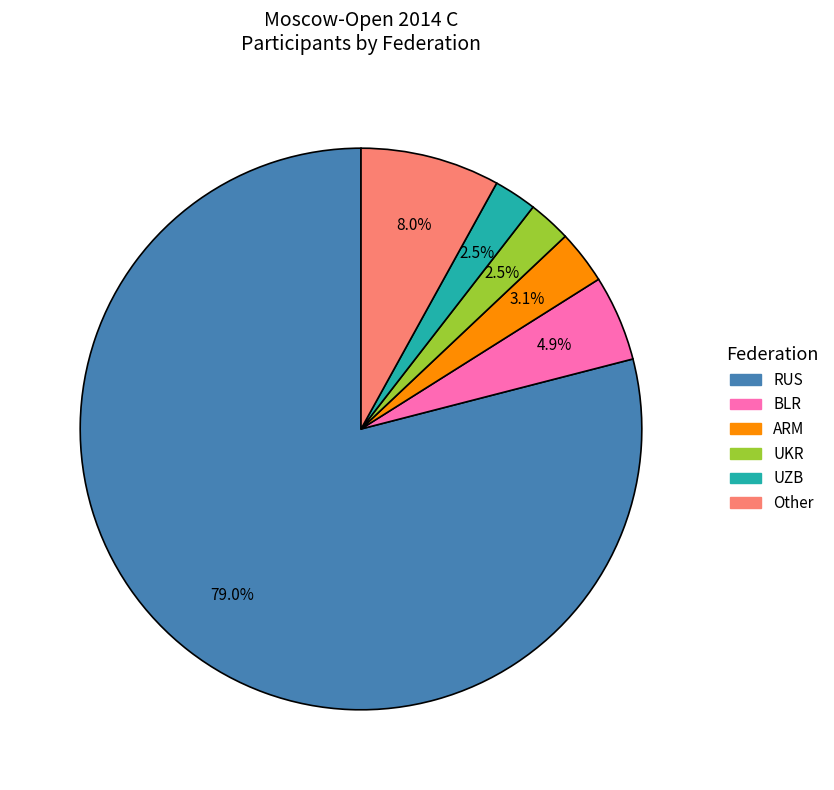

Which category accounts for the majority?

RUS